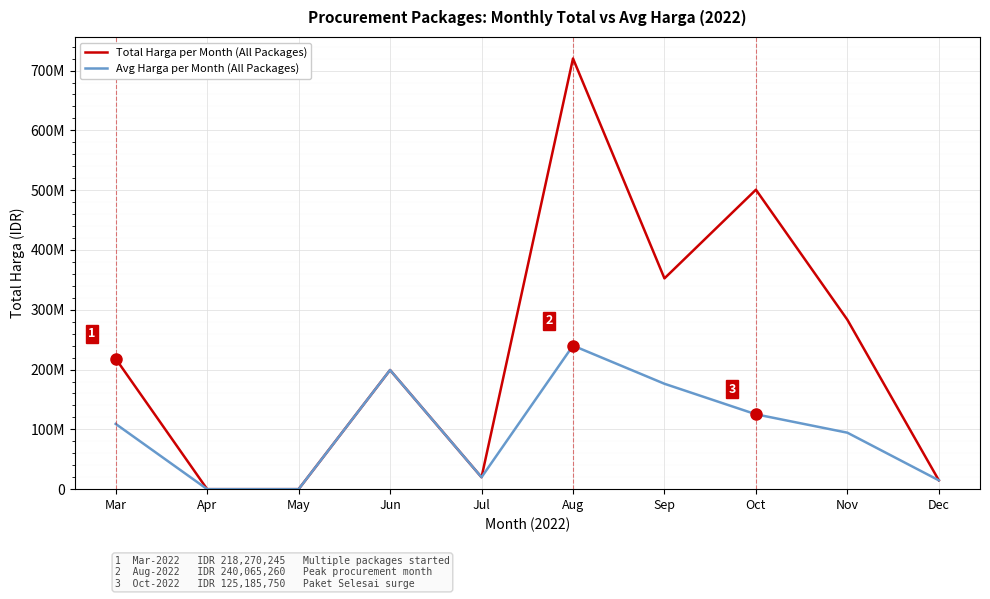

Where is the first local minimum for Total Harga per Month (All Packages)?

Jul